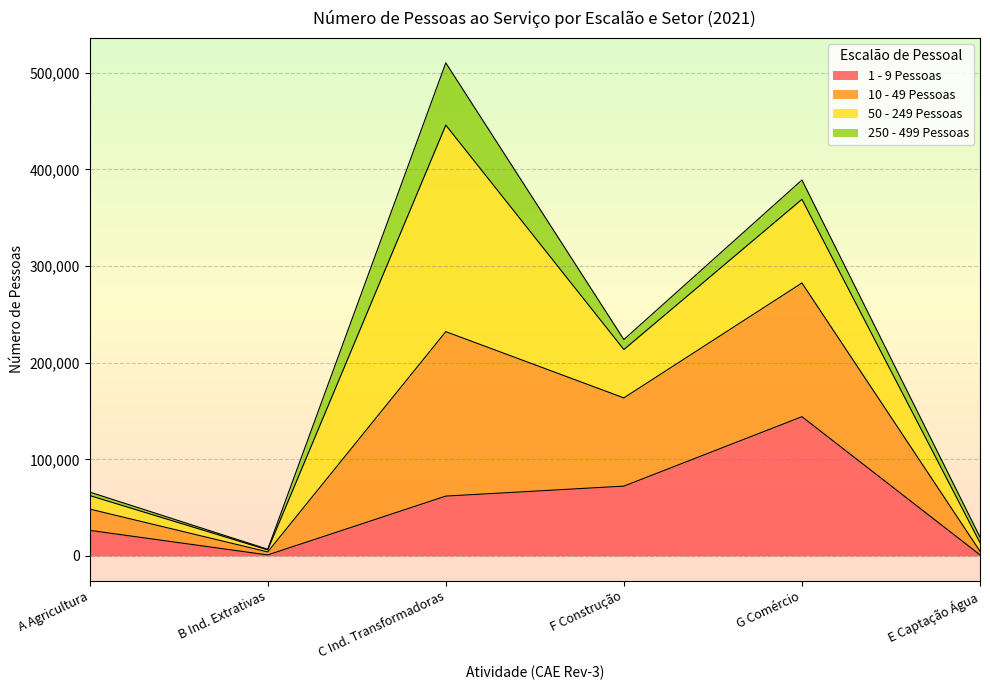

Where is the first local maximum for 1 - 9 Pessoas?

G Comércio